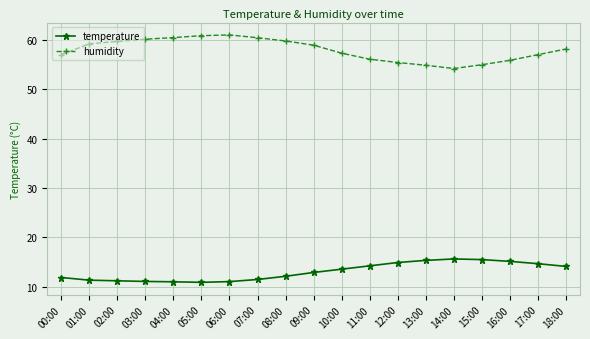

True or false: humidity and temperature intersect in this chart.

False